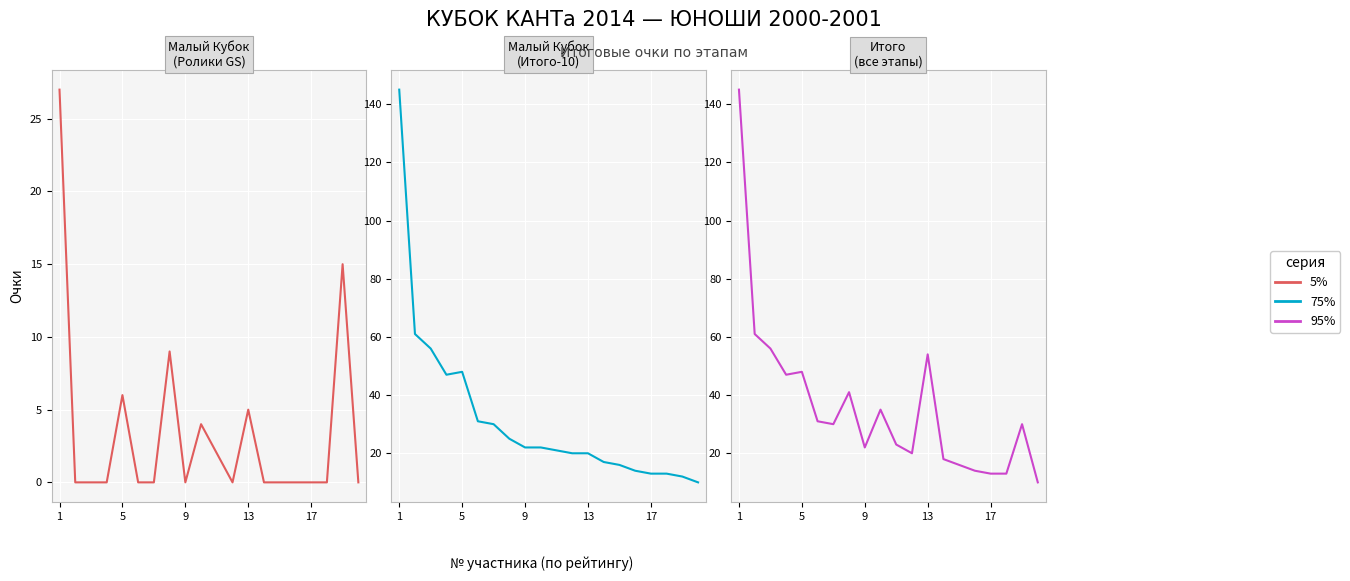

How many lines are shown in the chart?

3